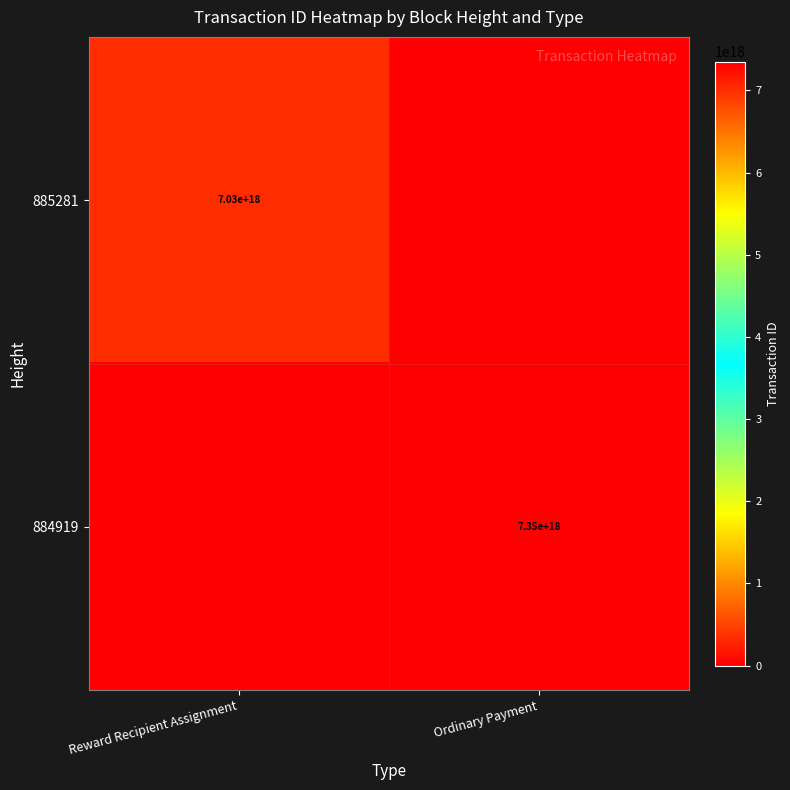

Is the value of 884919 at Ordinary Payment greater than the value of 885281 at Reward Recipient Assignment?

Yes